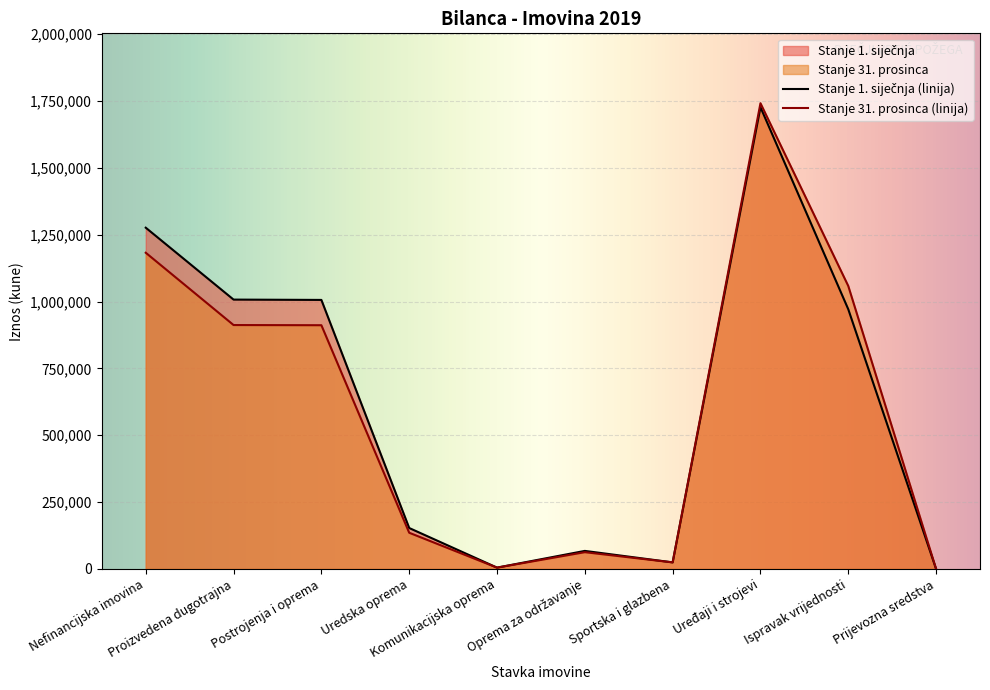

What is the maximum value for Stanje 31. prosinca?

1741937